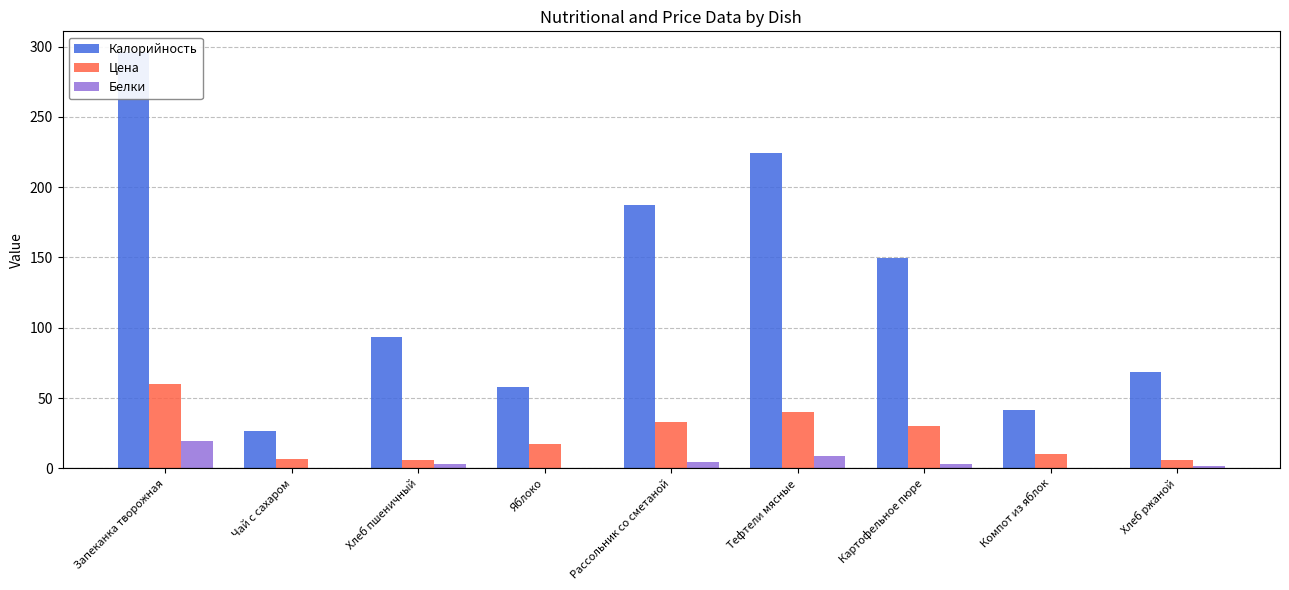

At how many categories does at least one series exceed 235?

1